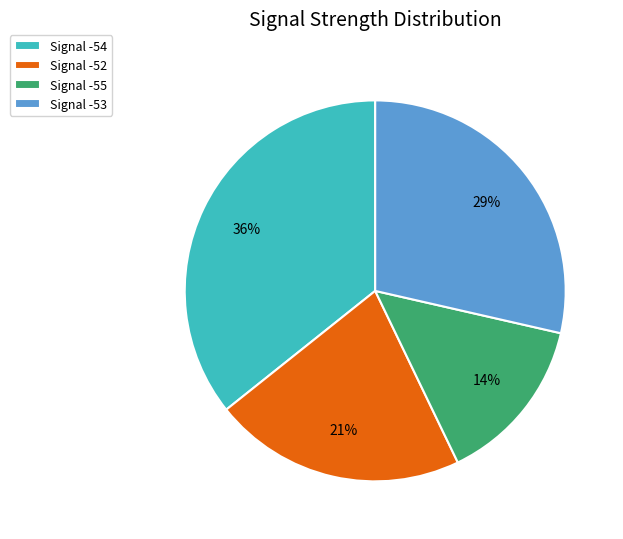

What is the ratio of the value at Signal -52 to the value at Signal -54?

0.6